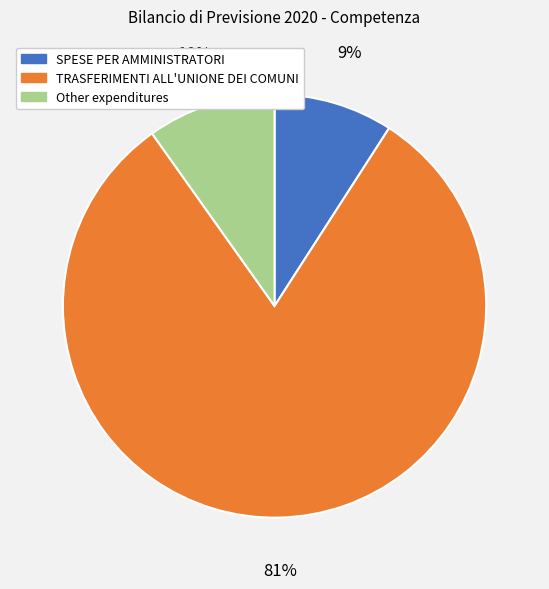

Does any single category account for the majority?

Yes